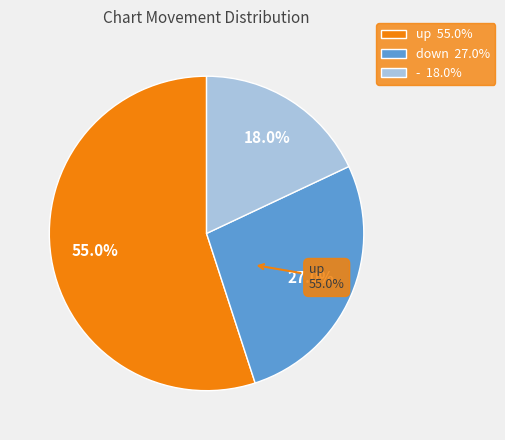

What is the smallest slice in the pie chart?

-